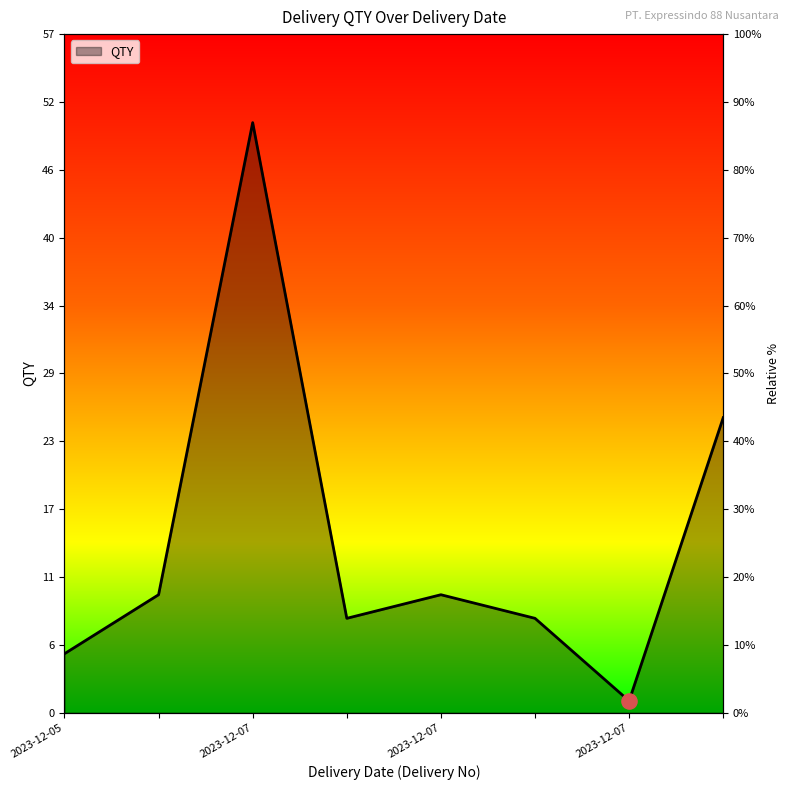

What is the ratio of the value at 2023-12-05 to the value at 2023-12-07?

5.0